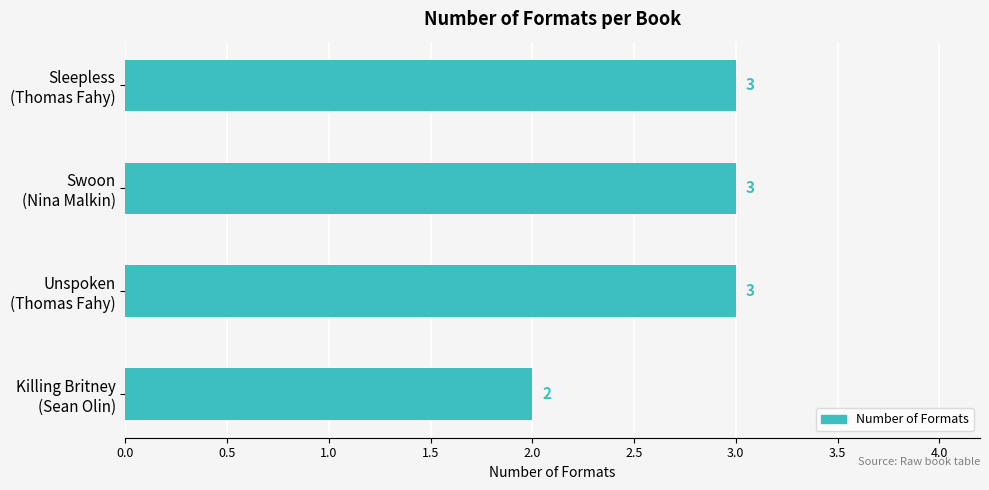

How many values are below 3?

1